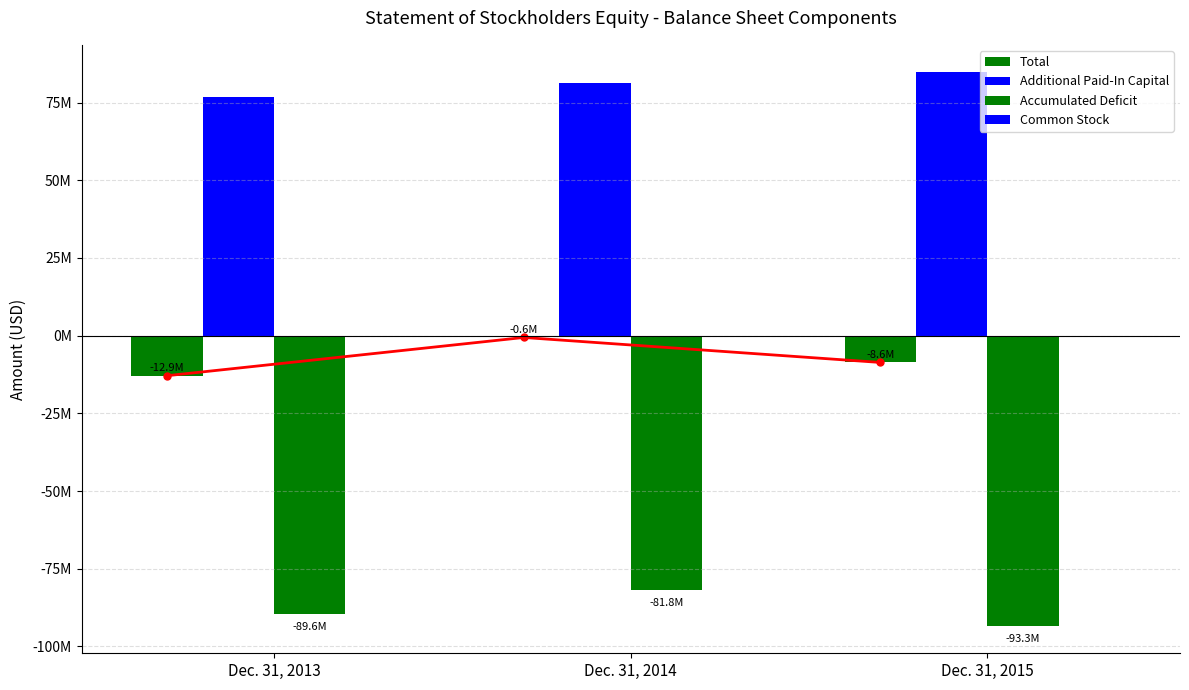

Which series has the widest spread of values?

Total